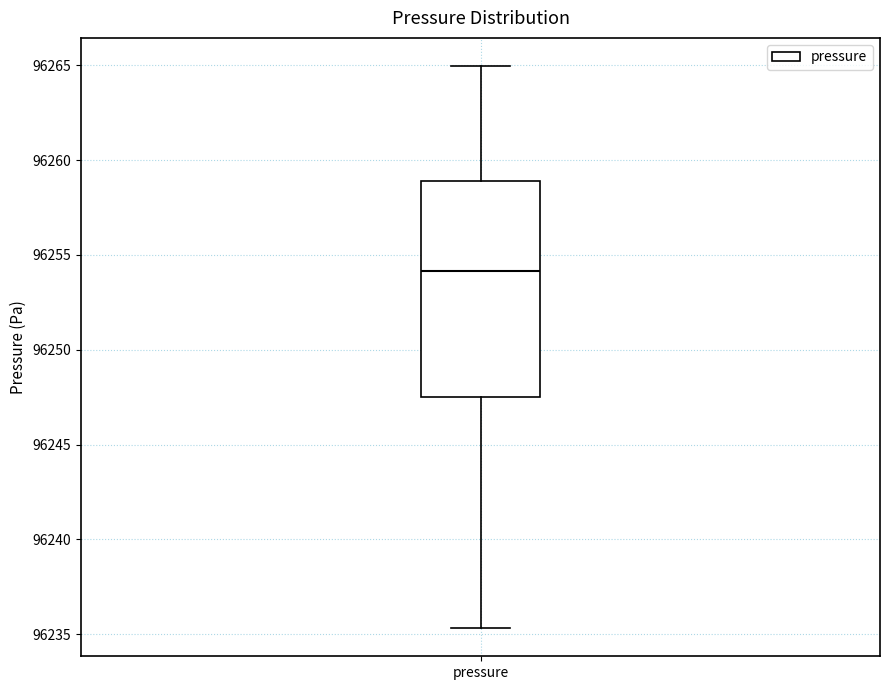

Transcribe this box plot: give where the median line is, the range the box spans, and where the two whiskers end, as read against the y-axis. The values are not printed on the chart, so give them approximately, as read against the axis.

median 96254.0, box 96247.5 to 96259.0, whiskers 96235.5 to 96265.0